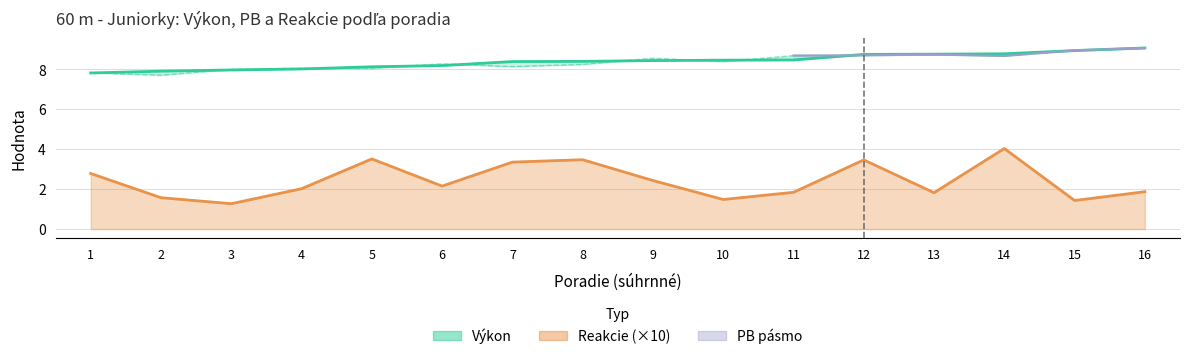

Reading left to right, what are all the values shown in this chart?

Výkon: 7.8	7.9	8.0	8.0	8.1	8.2	8.4	8.4	8.4	8.4	8.5	8.7	8.8	8.8	8.9	9.1
Reakcie: 2.8	1.6	1.3	2.0	3.5	2.1	3.4	3.5	2.4	1.5	1.8	3.5	1.8	4.0	1.4	1.9
PB: 7.8	7.7	8.0	8.1	8.0	8.3	8.1	8.2	8.6	8.4	8.7	8.7	8.7	8.7	8.9	9.1